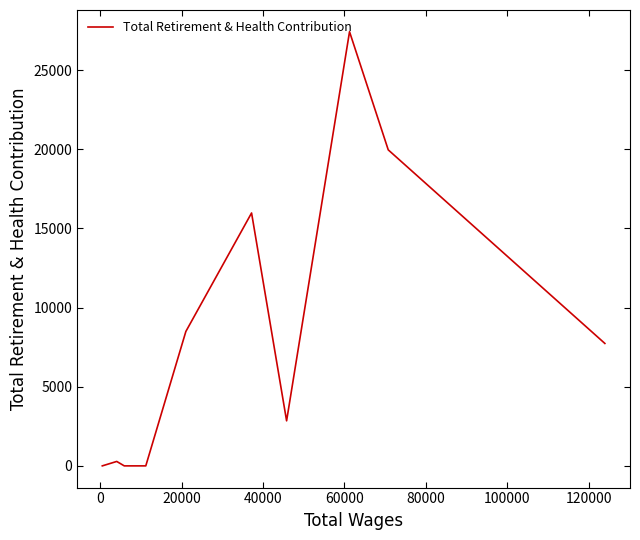

What is the greatest value displayed?

27430